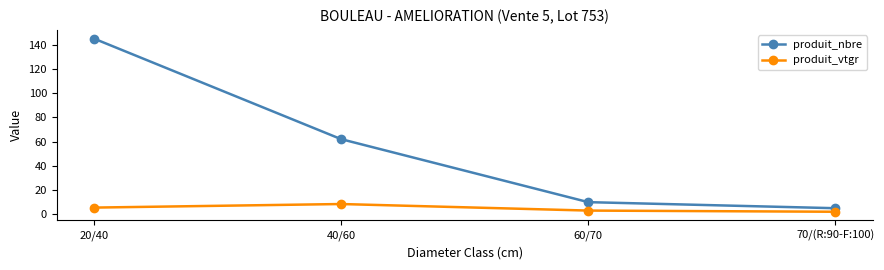

What is the sum of the produit_nbre values at 40/60 and 60/70?

72.0